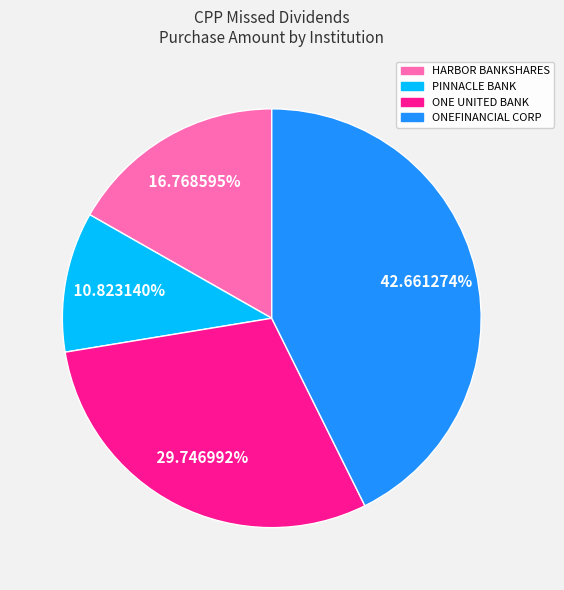

Is there any slice that represents more than half of the pie?

No